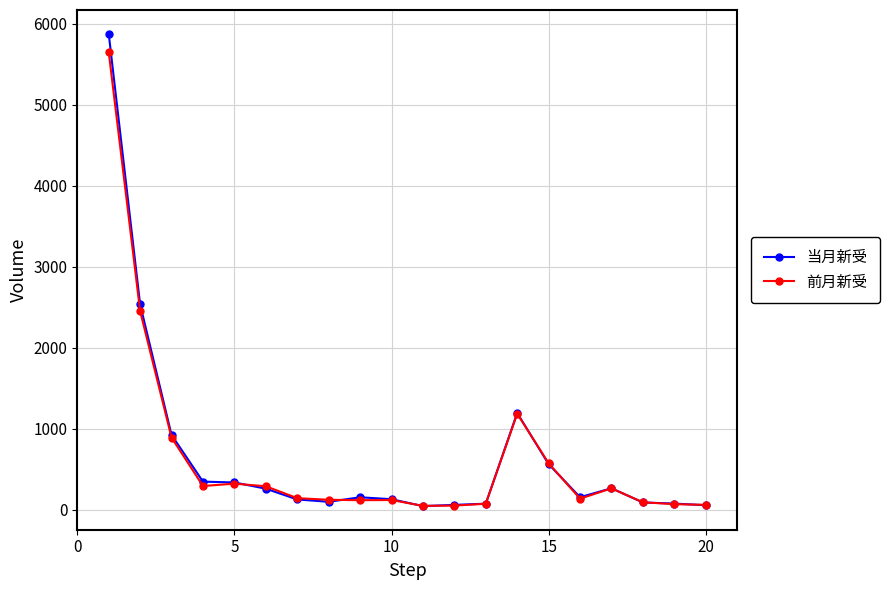

Which series has the widest spread of values?

当月新受